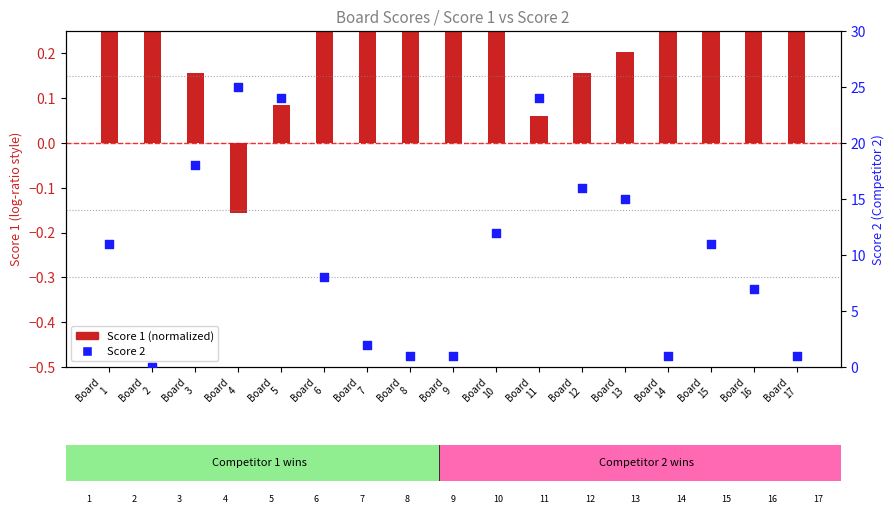

Is the value of Score 2 at Board
2 greater than the value of Score 1 (normalized) at Board
16?

No